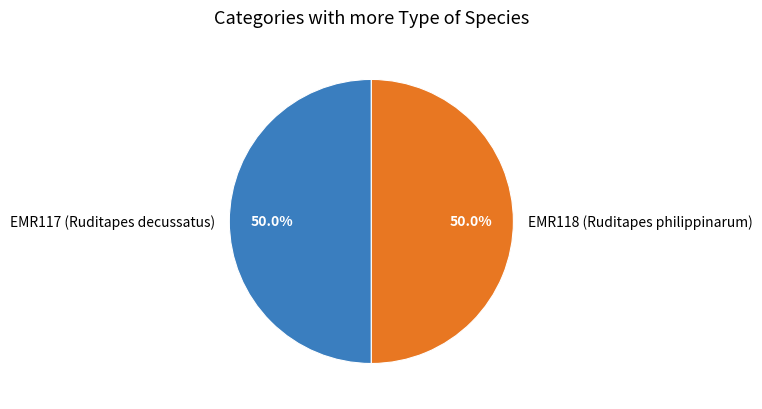

How many slices are in this pie chart?

2